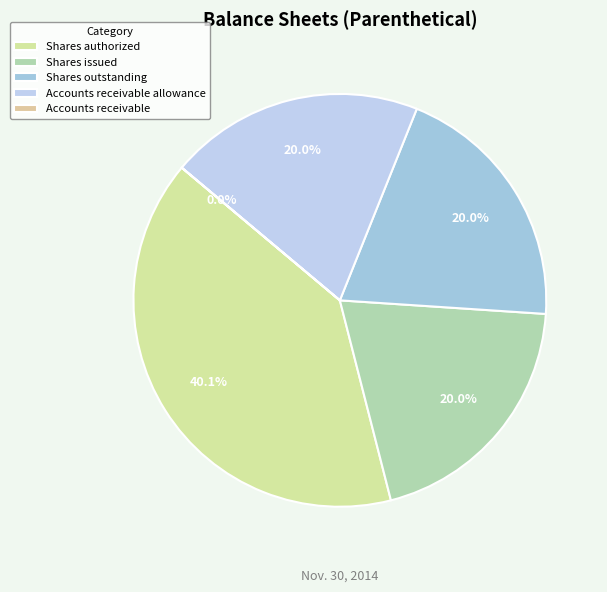

To the nearest percent, what portion does Shares authorized represent?

40%